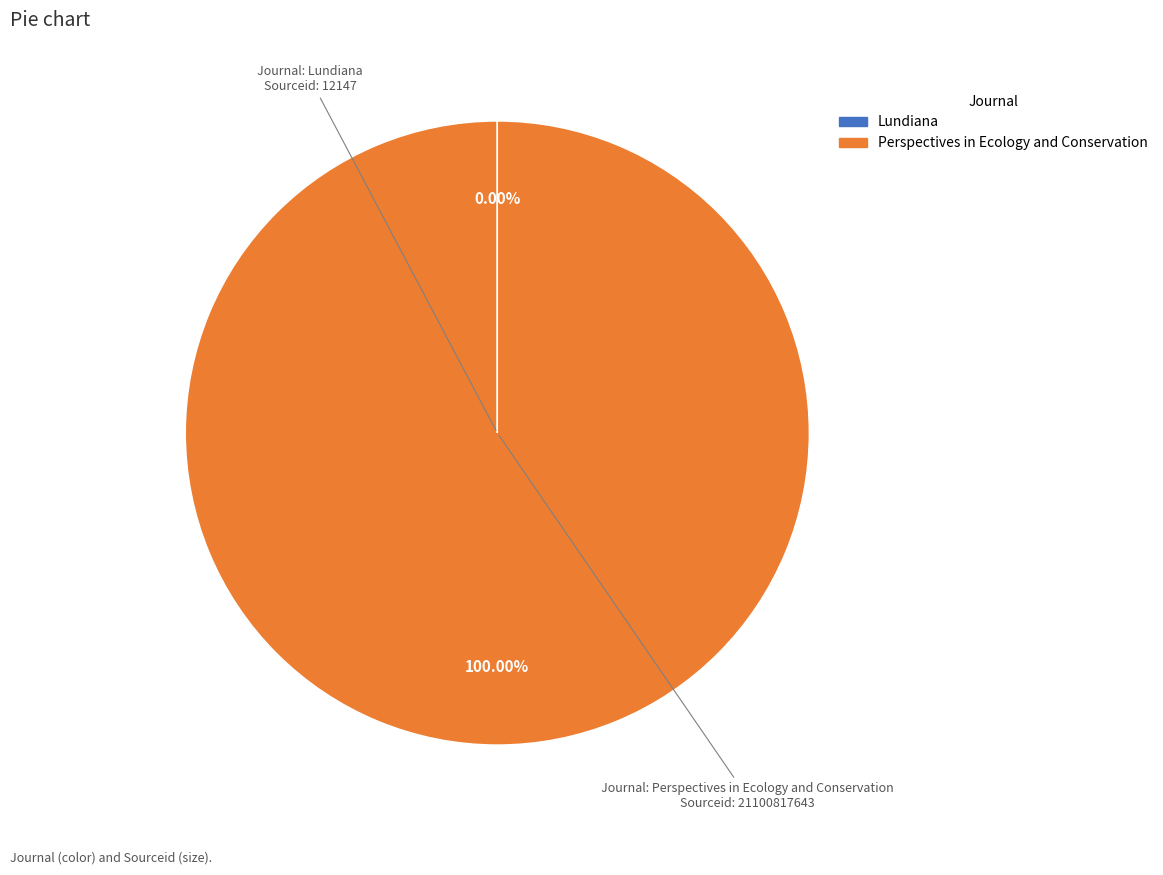

Which slice is the largest?

Perspectives in Ecology and Conservation